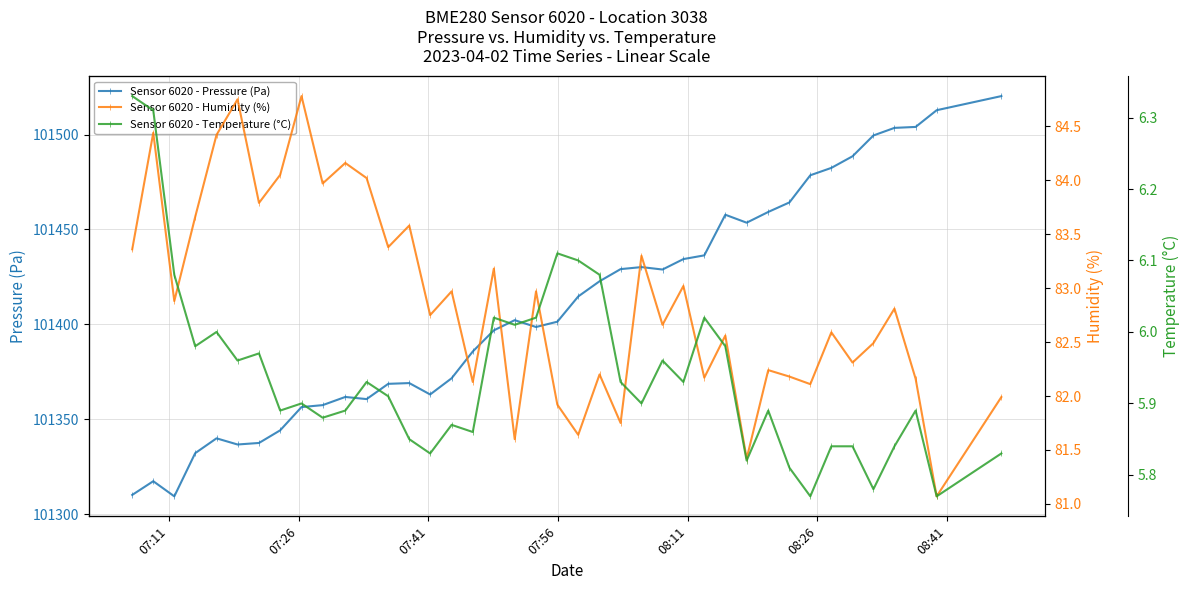

In Sensor 6020 - Humidity (%), how many points are lower than both neighbors (excluding endpoints)?

15